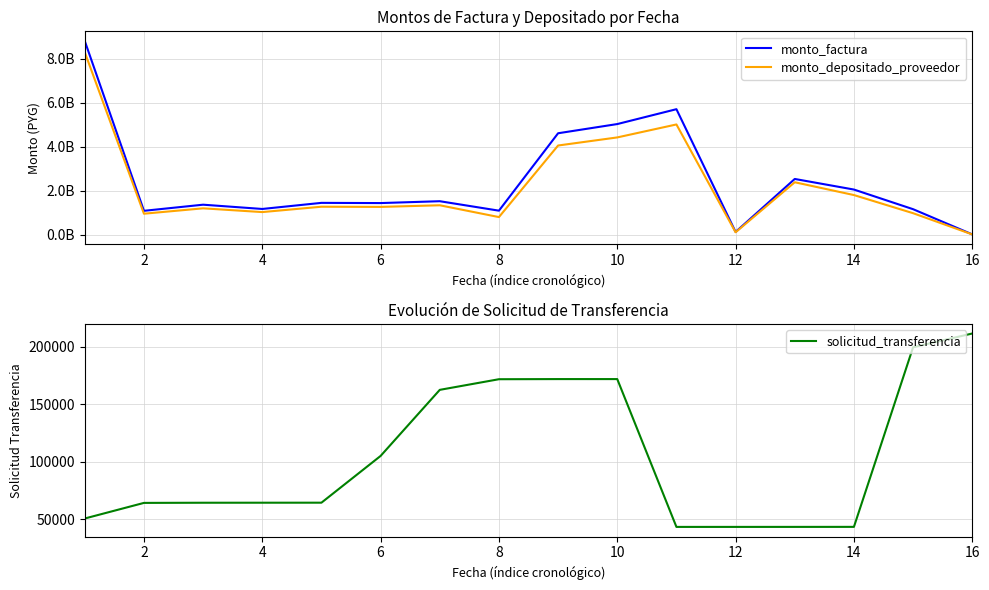

What is the difference between the second highest and minimum values in the monto_depositado_proveedor series?

4996544621